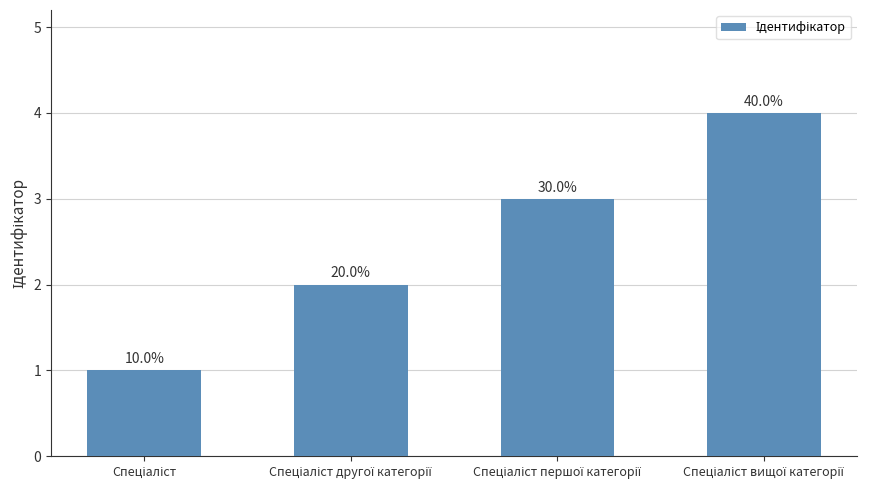

What is the difference between the values at Спеціаліст вищої категорії and Спеціаліст першої категорії?

1